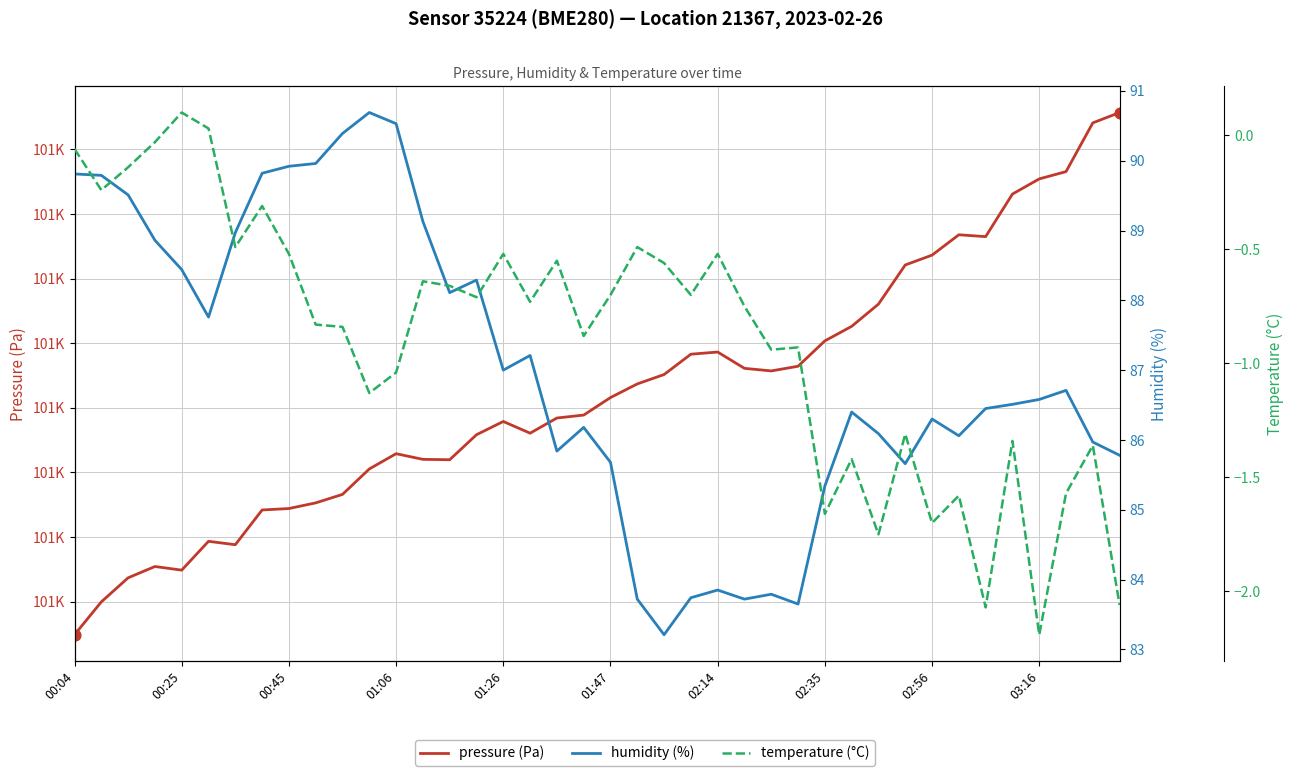

Which series contains the lowest Y value?

temperature